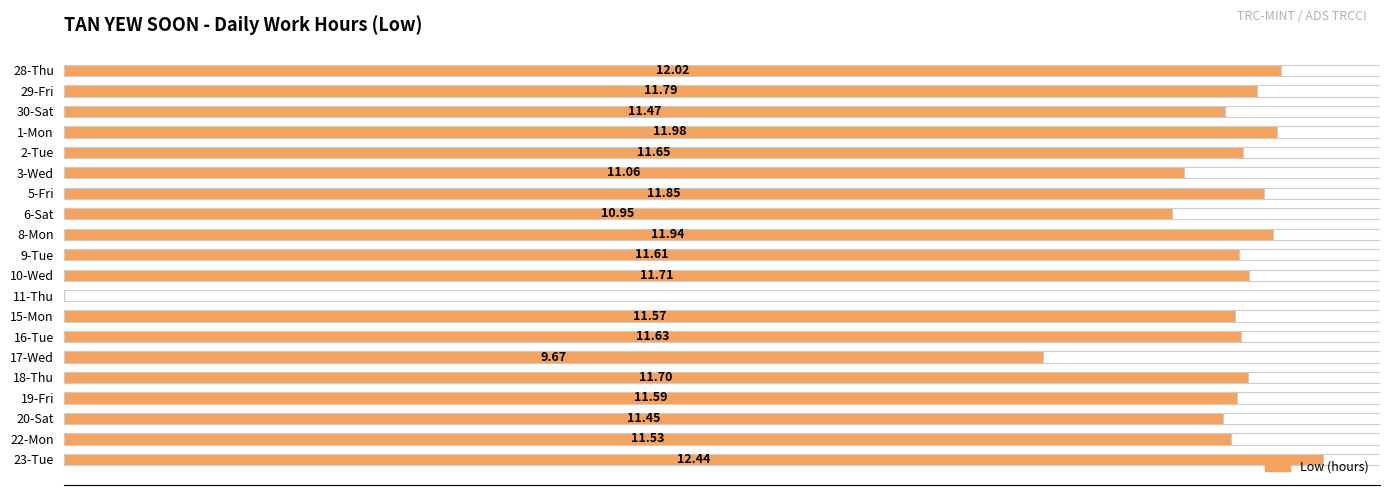

Does the chart contain any negative values?

No